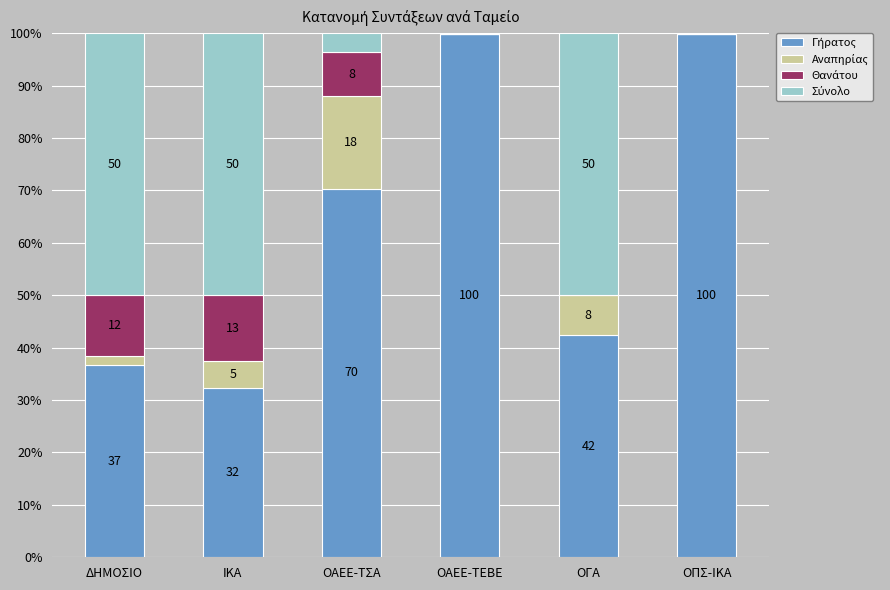

Are the bars horizontal?

No